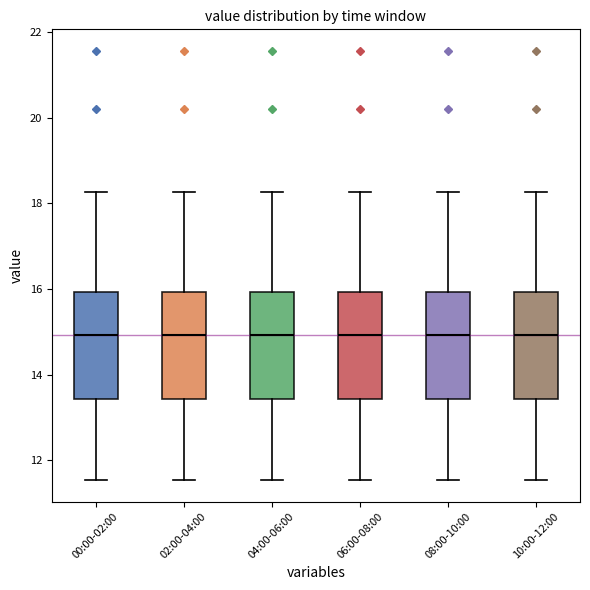

Where does the upper whisker of the box for 04:00-06:00 end on the y-axis? The values are not printed on the chart, so give them approximately, as read against the axis.

18.2